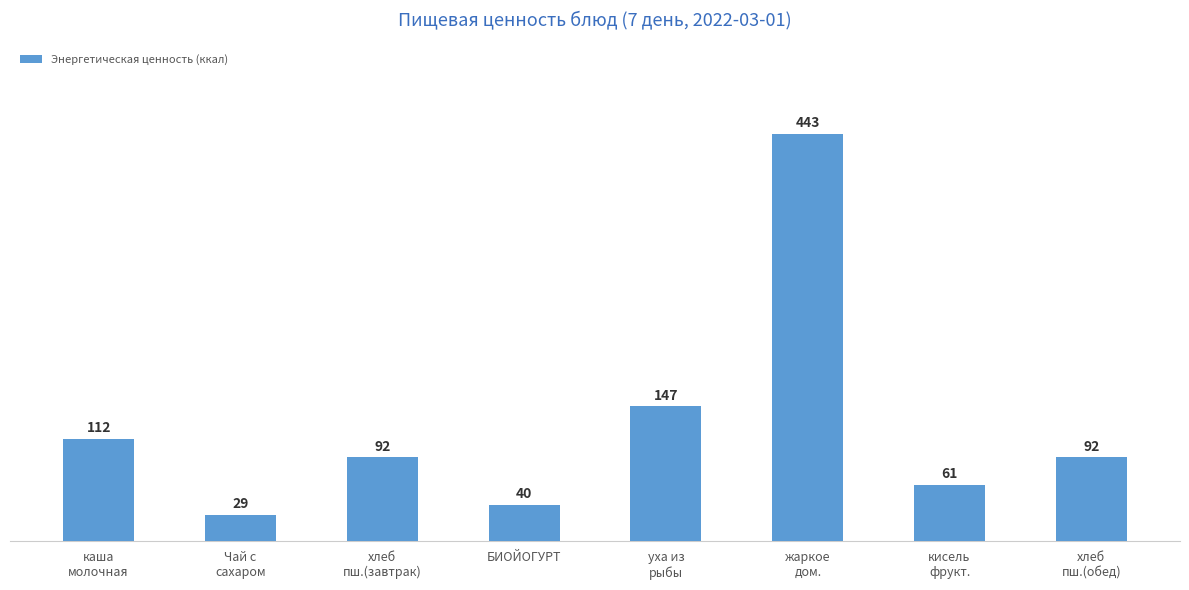

Which label corresponds to the smallest value in the chart?

Чай с
сахаром